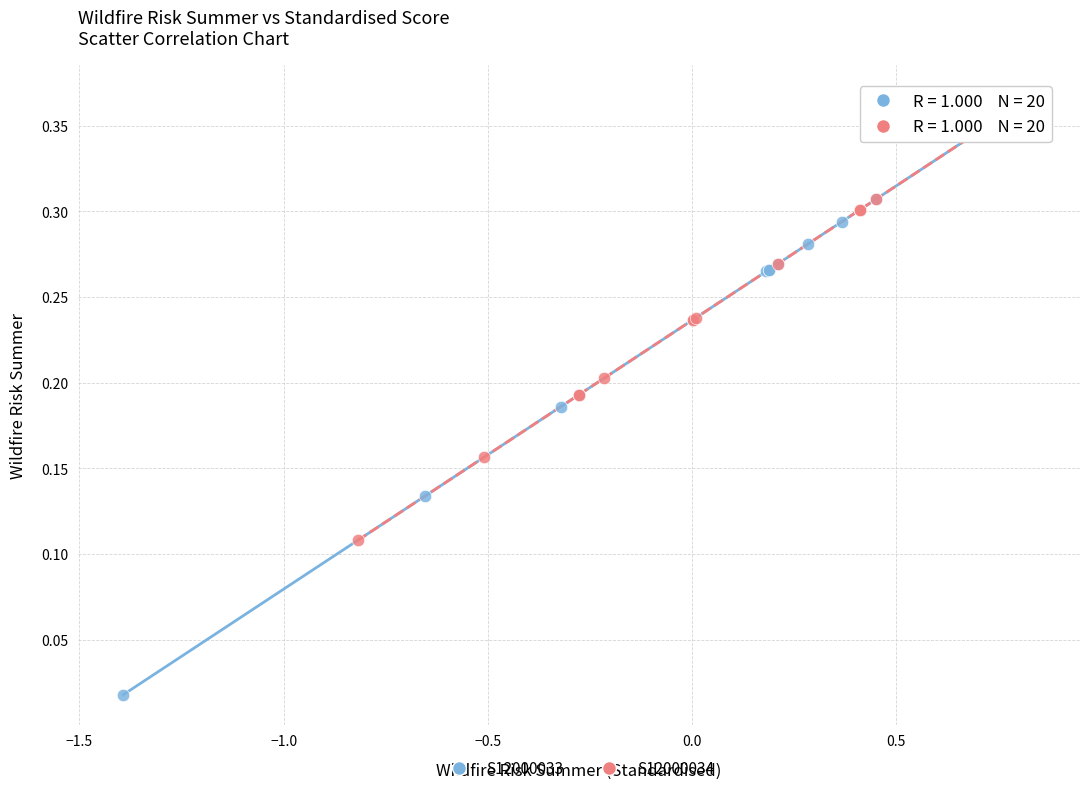

Which series contains the lowest Y value?

S12000033